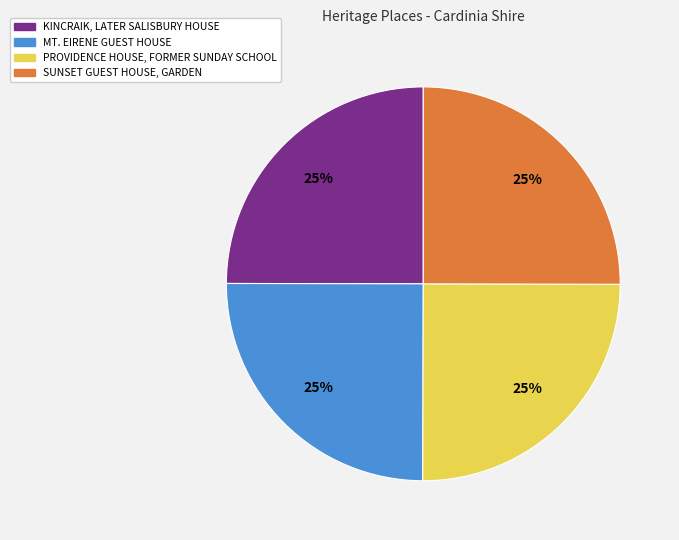

Is there a majority slice in this chart?

No